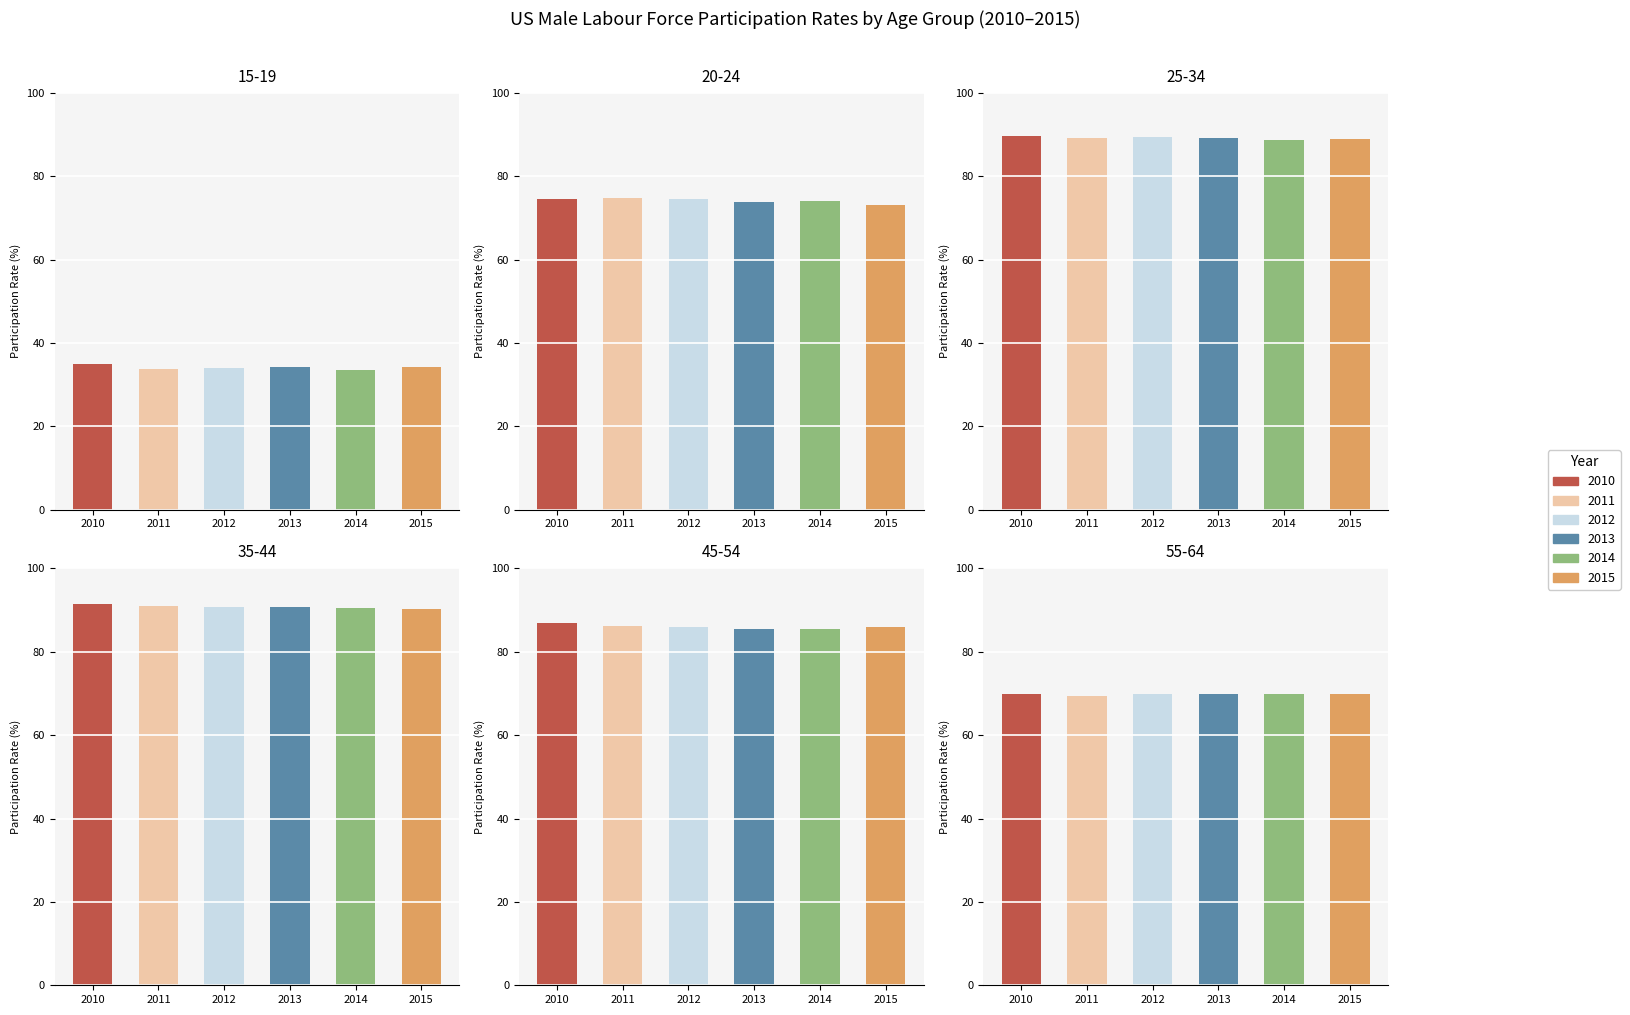

What is the sum of the 2012 values at 1 and 3?

165.2